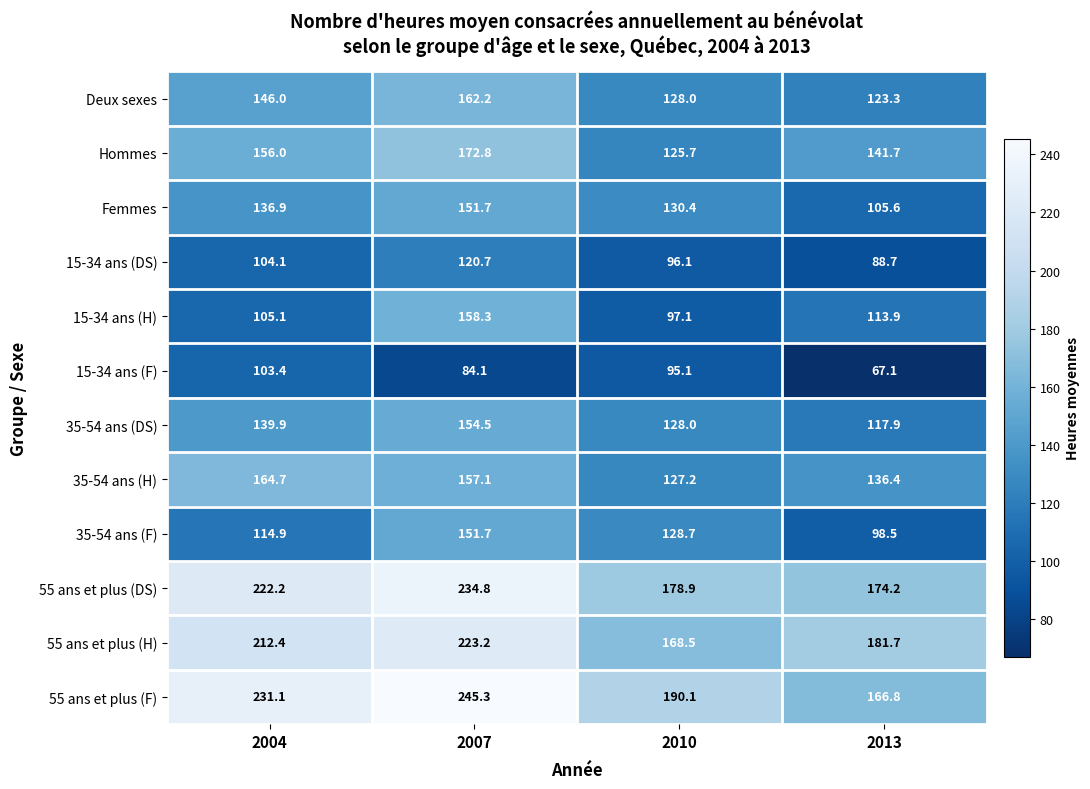

The value of 35-54 ans (F) at 2004 is 166.2. True or false?

False